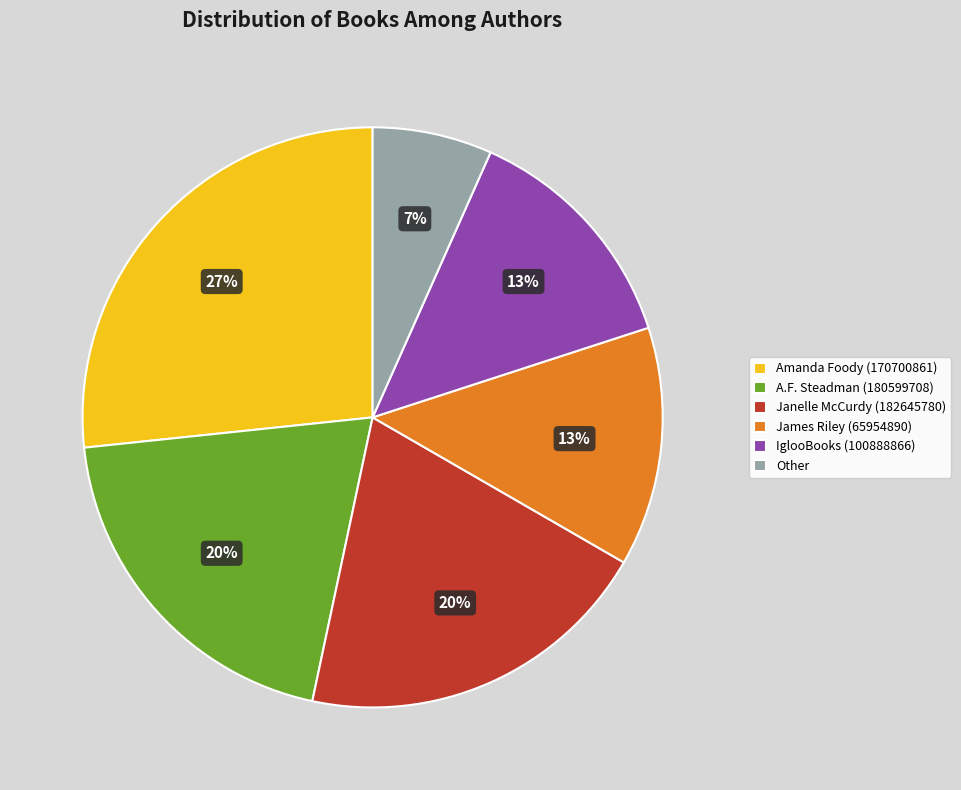

To the nearest percent, what percentage of the pie is Other?

7%